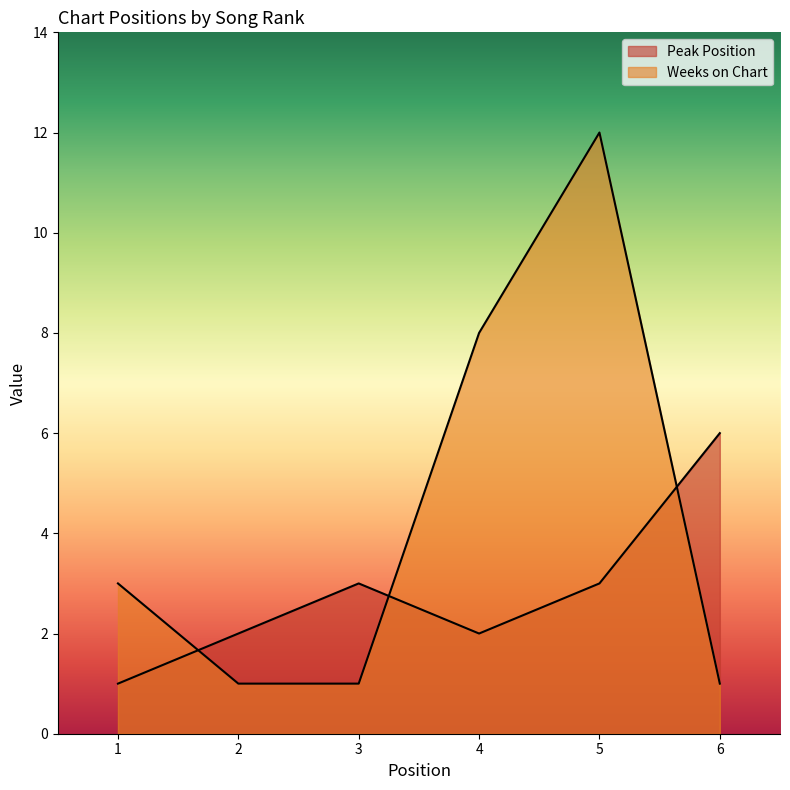

Which has a higher value, 4 or 6?

6